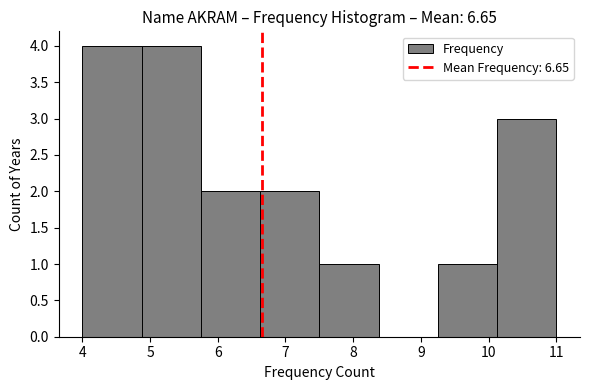

How tall is the bar that spans 7.5 to 8.4 on the x-axis? Neither the bar edges nor the heights are printed on the chart, so give them approximately, as read against the axes.

1